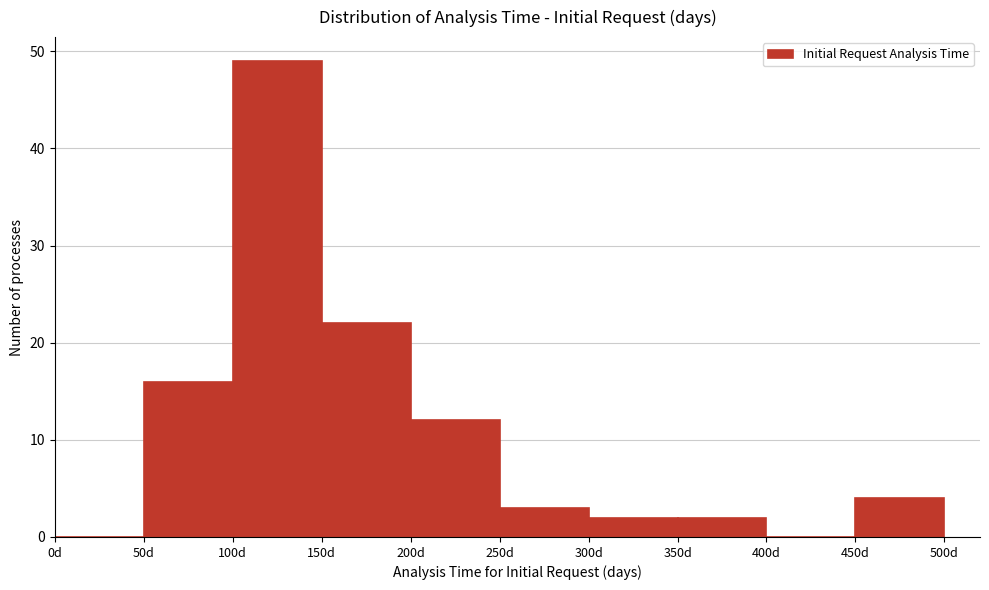

Reading left to right, list every bar in this chart as the range it spans on the x-axis followed by its height. The values are not printed on the chart, so give them approximately, as read against the axis.

0 to 50: 0
50 to 100: 16
100 to 150: 49
150 to 200: 22
200 to 250: 12
250 to 300: 3
300 to 350: 2
350 to 400: 2
400 to 450: 0
450 to 500: 4